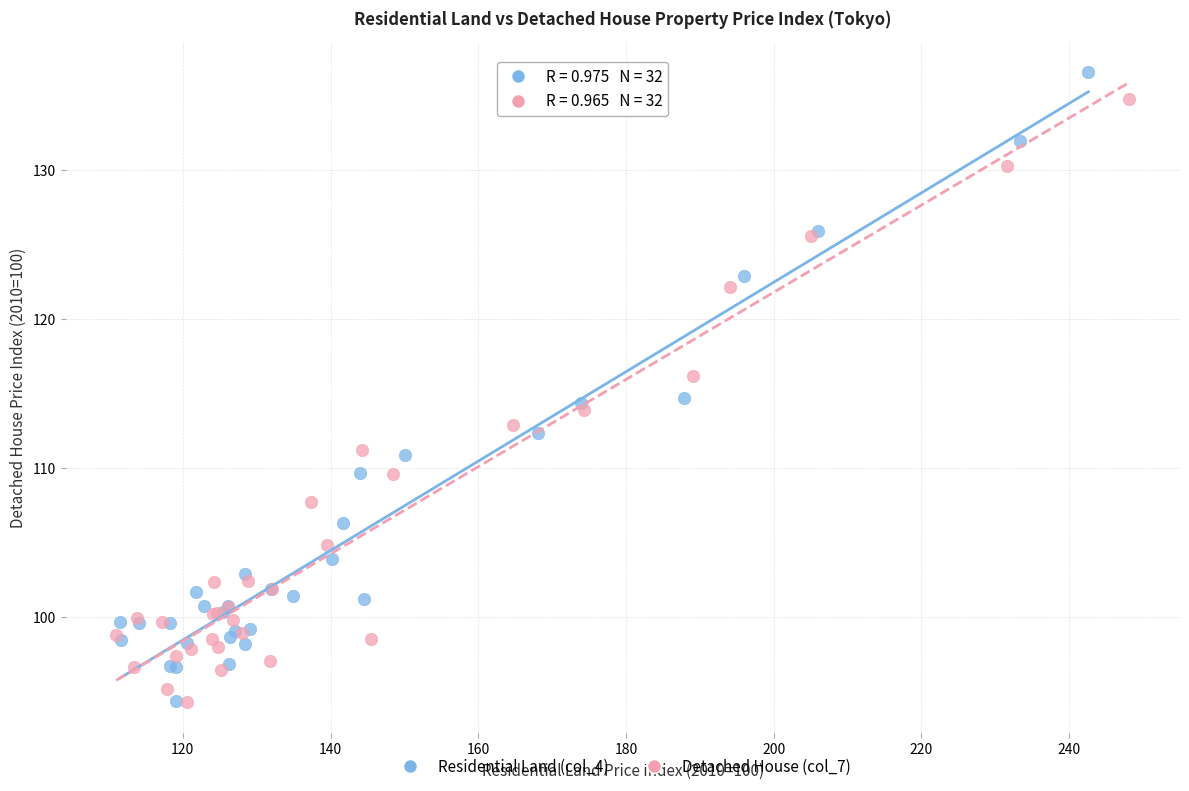

Which series has the widest spread of Y values?

Residential Land (col_4)